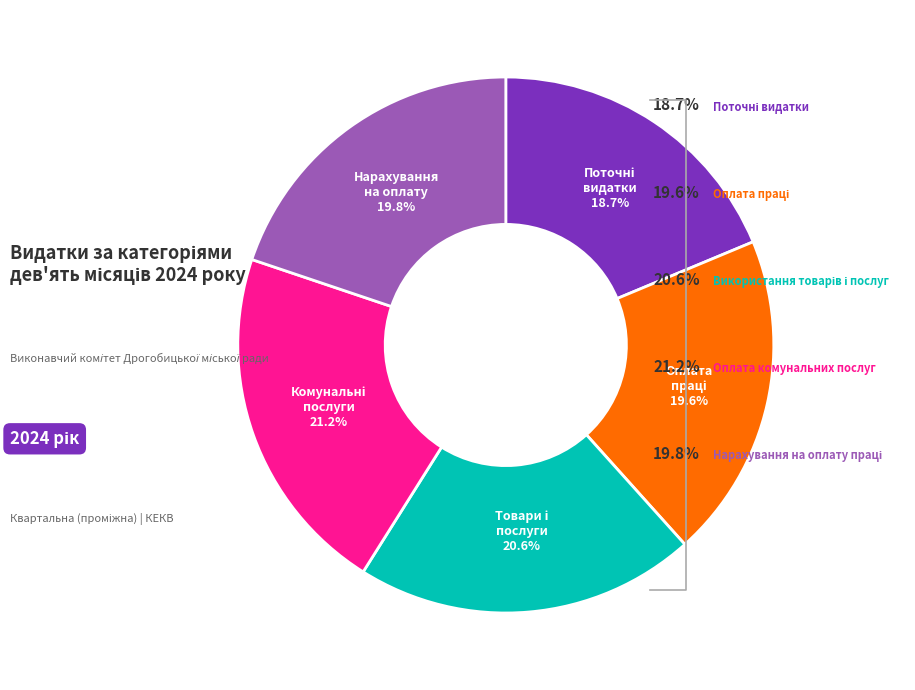

Is there a majority slice in this chart?

No